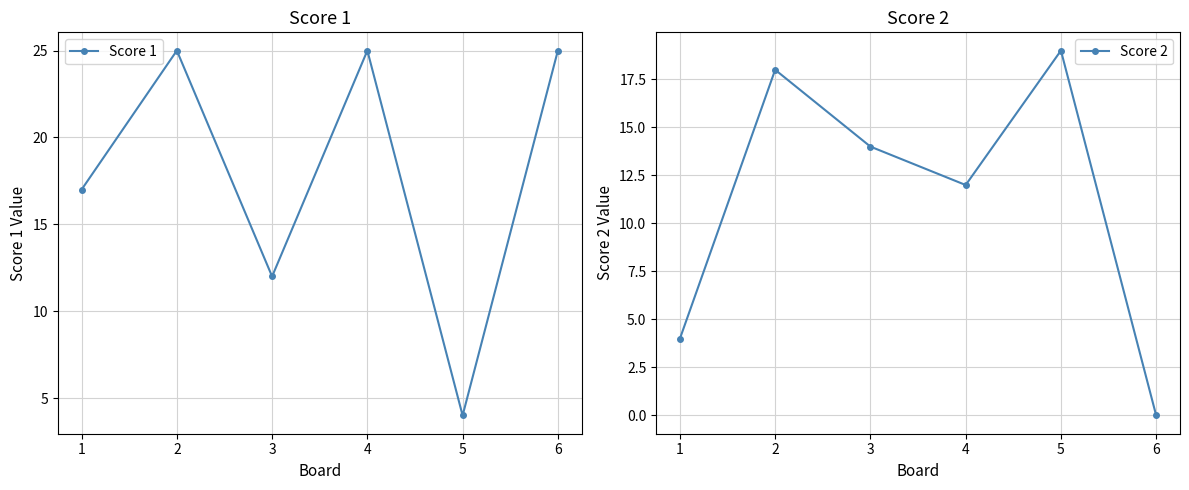

What is the difference between the Score 2 values at 3 and 6?

14